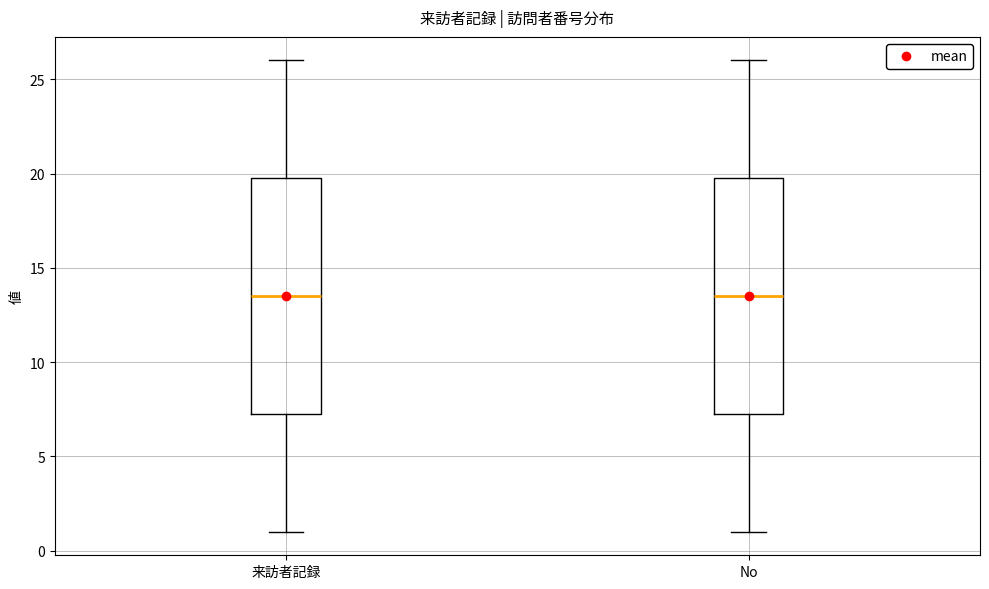

Where is the upper edge of the box for No on the y-axis? The values are not printed on the chart, so give them approximately, as read against the axis.

20.0